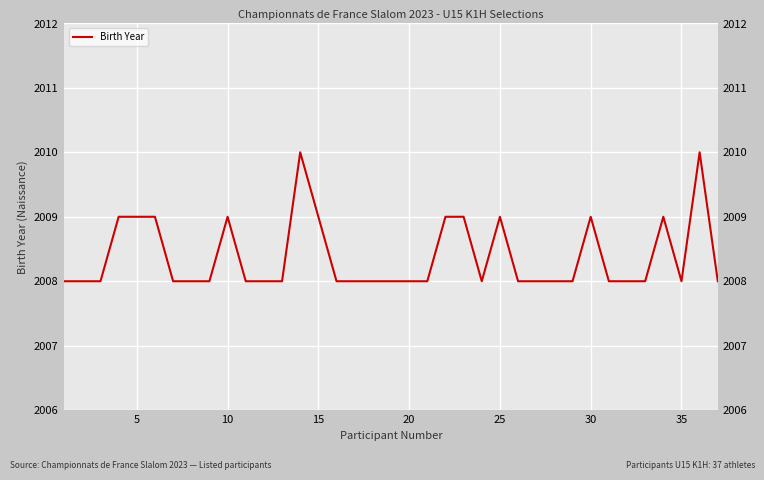

How many values are between 2008 and 2009?

35